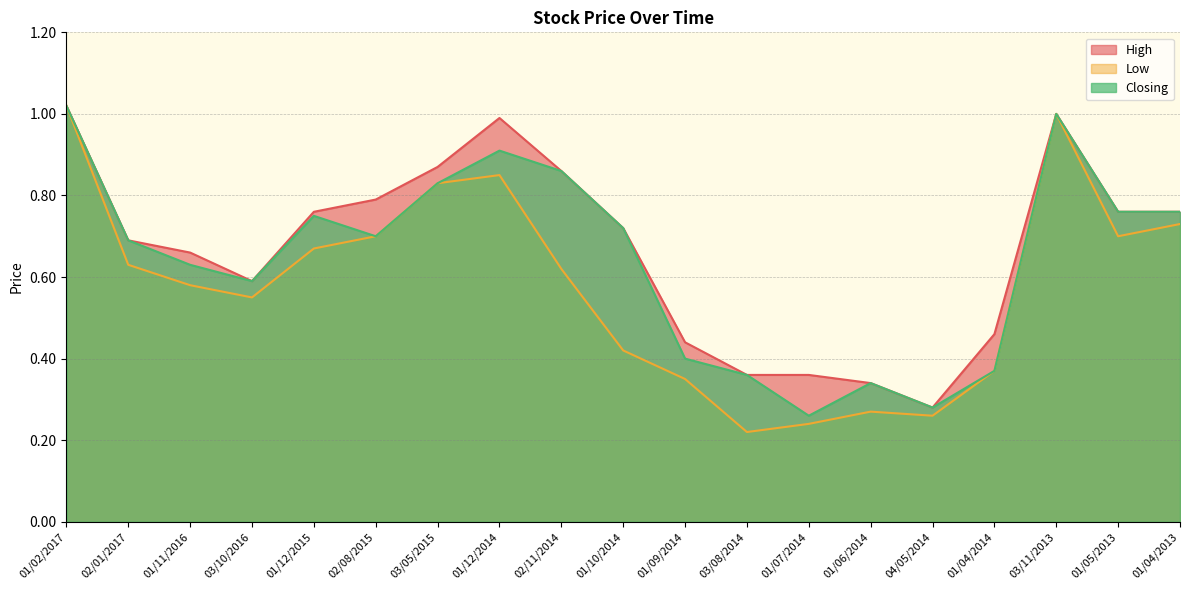

At which category does the chart reach its minimum across all series?

03/08/2014